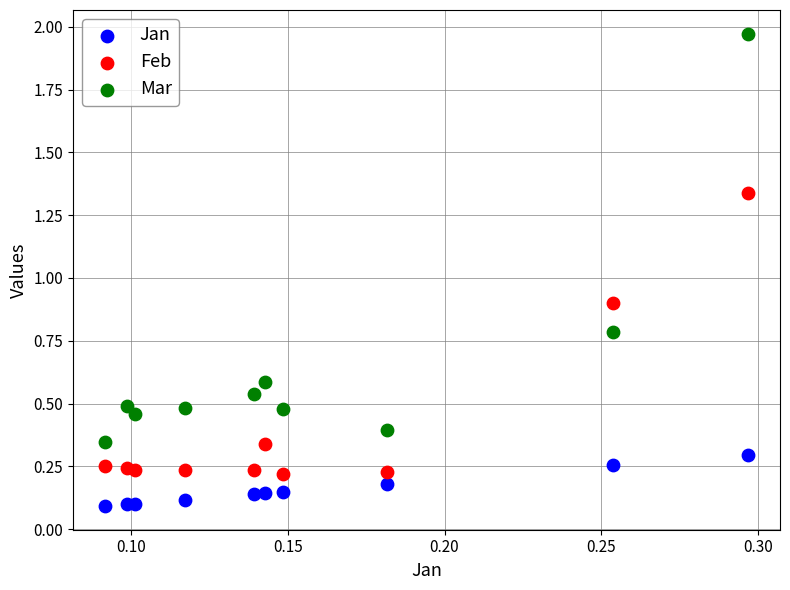

In the Mar series, what Y value is closest to 1?

0.8